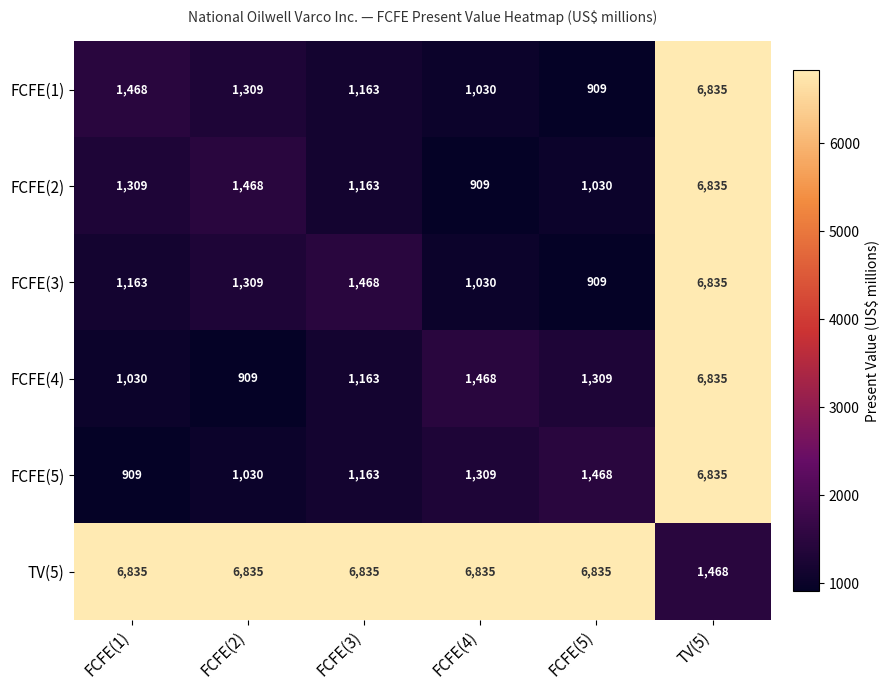

What is the difference between the TV(5) values at TV(5) and FCFE(5)?

5367